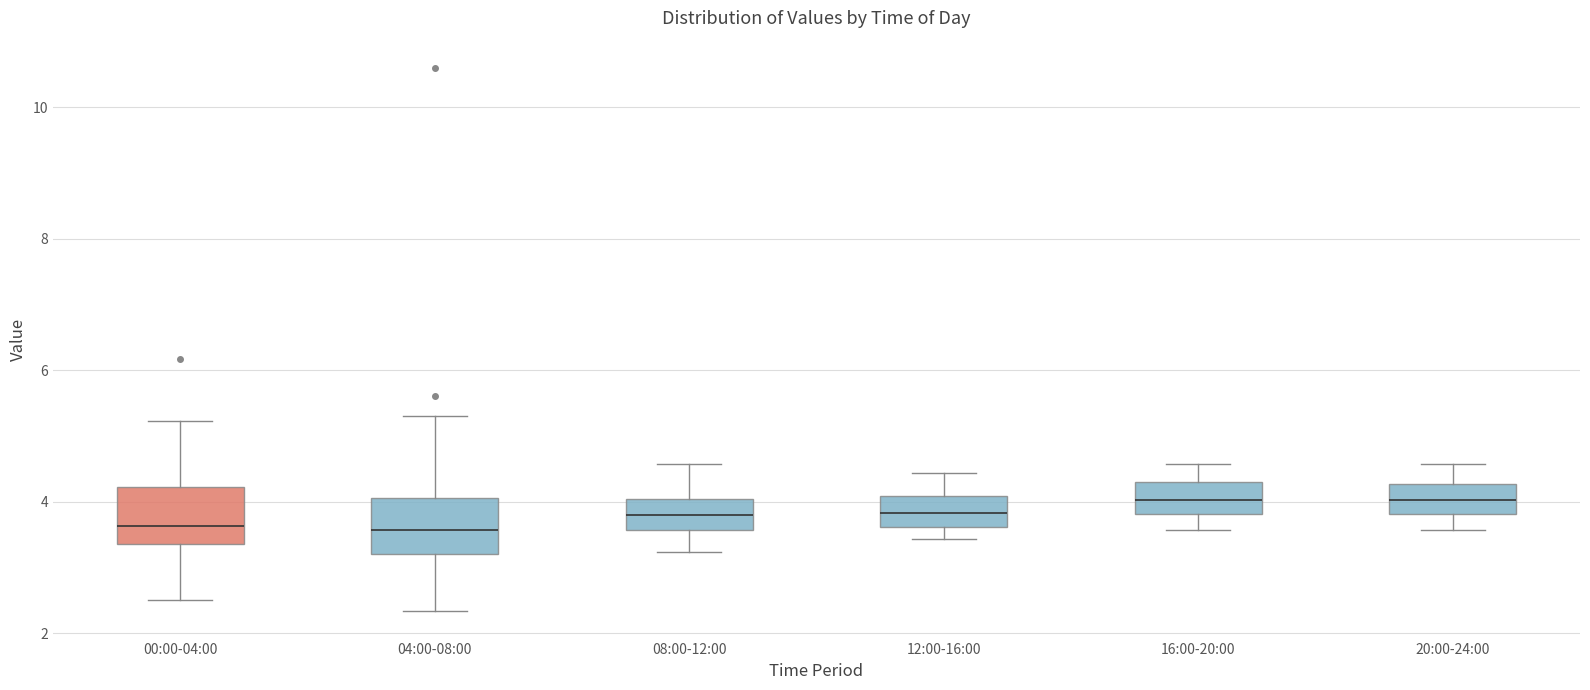

Reading left to right, transcribe this box plot: for each box, give where its median line is, the range the box spans, and where its two whiskers end, as read against the y-axis. The values are not printed on the chart, so give them approximately, as read against the axis.

00:00-04:00: median 3.6, box 3.4 to 4.2, whiskers 2.6 to 5.2
04:00-08:00: median 3.6, box 3.2 to 4.0, whiskers 2.4 to 5.4
08:00-12:00: median 3.8, box 3.6 to 4.0, whiskers 3.2 to 4.6
12:00-16:00: median 3.8, box 3.6 to 4.0, whiskers 3.4 to 4.4
16:00-20:00: median 4.0, box 3.8 to 4.2, whiskers 3.6 to 4.6
20:00-24:00: median 4.0, box 3.8 to 4.2, whiskers 3.6 to 4.6